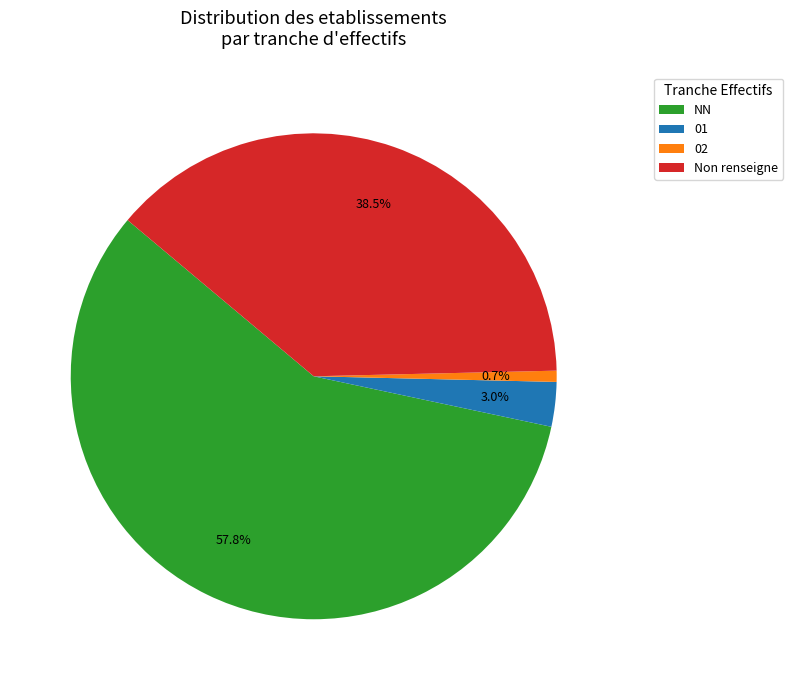

To the nearest percent, what portion does 02 represent?

1%